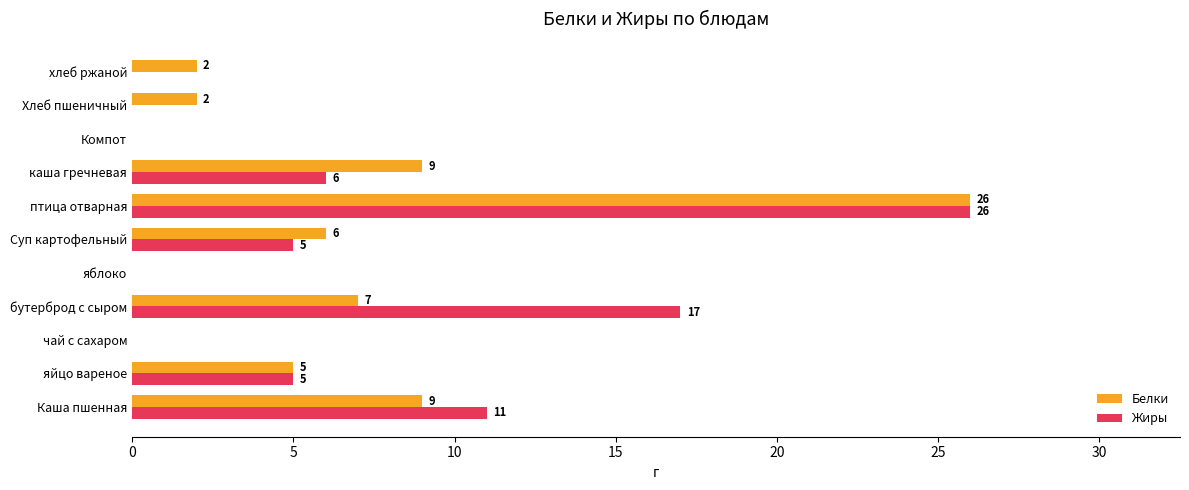

Is the value of Белки at Компот greater than the value of Жиры at яйцо вареное?

No